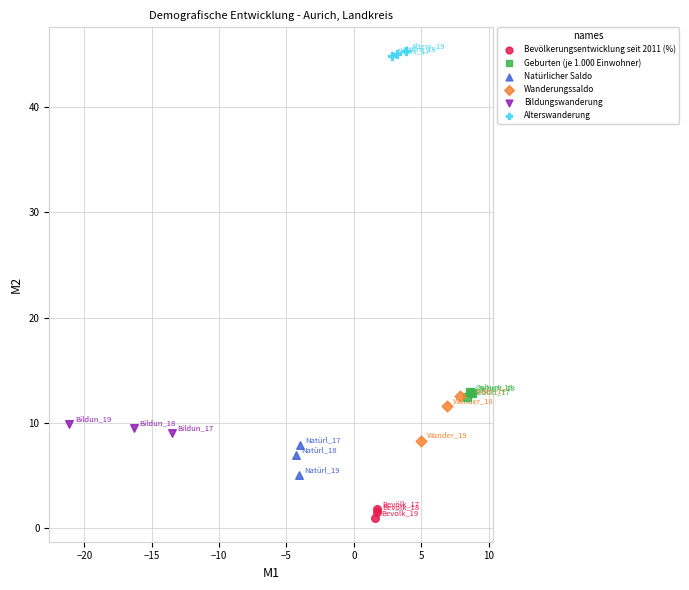

Which series reaches the maximum Y coordinate?

Alterswanderung